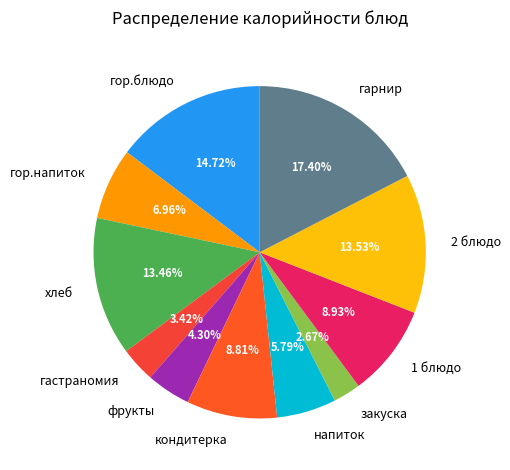

True or false: хлеб accounts for 13% of the total.

True